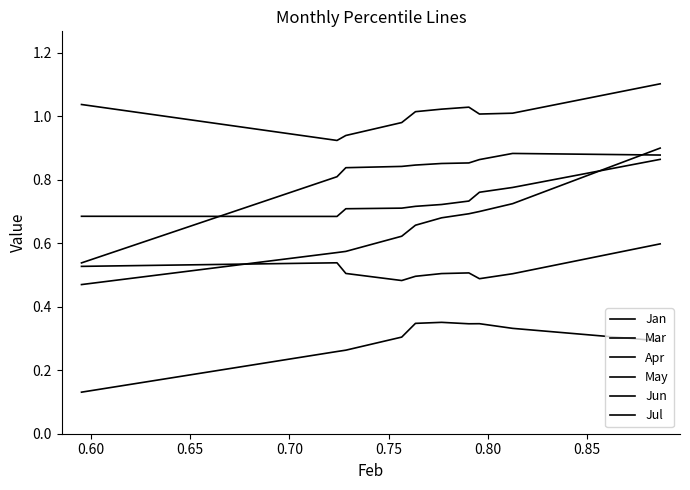

Which series has the largest range (max minus min)?

Jul